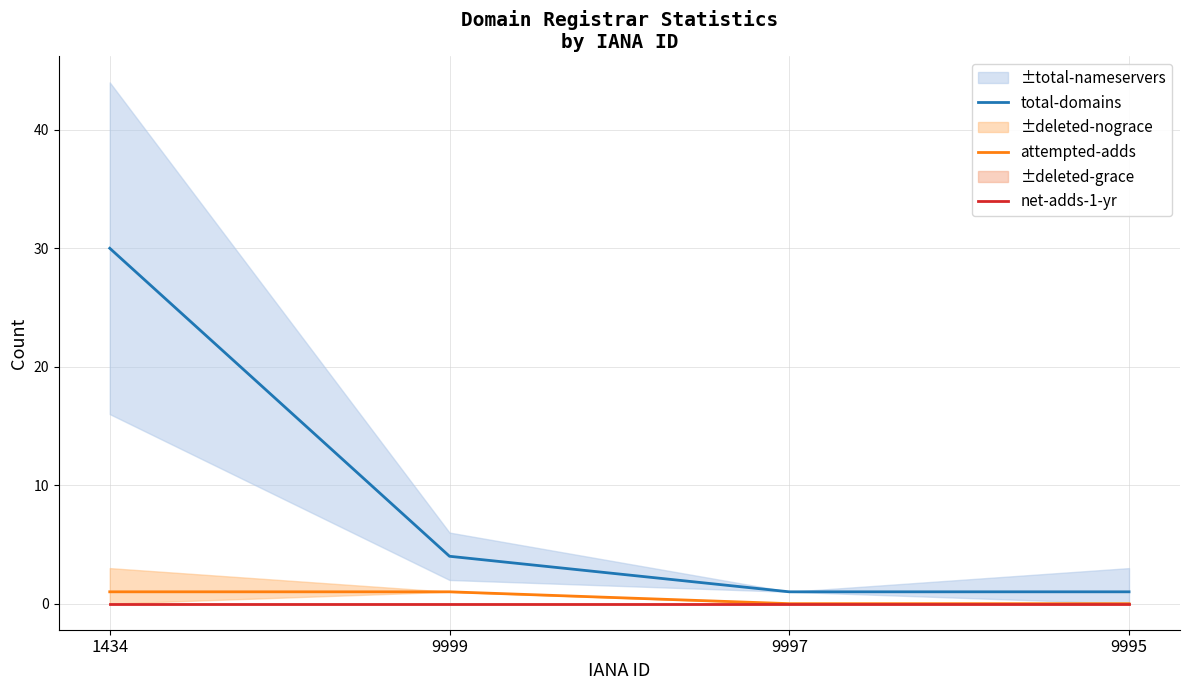

Reading left to right, list all the values displayed in this chart.

total-domains: 1434=30	9999=4	9997=1	9995=1
attempted-adds: 1434=1	9999=1	9997=0	9995=0
net-adds-1-yr: 1434=0	9999=0	9997=0	9995=0